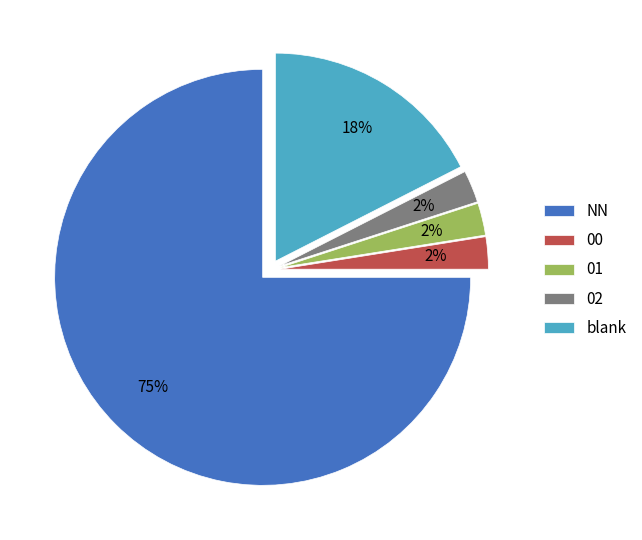

Which category has the biggest portion of the pie?

NN